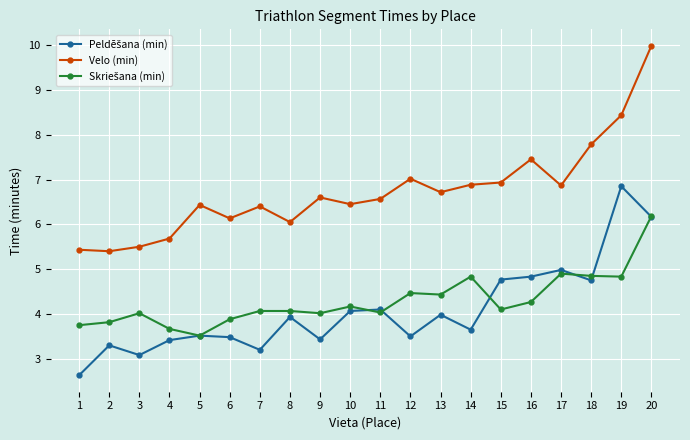

What is the maximum value shown in the chart?

10.0